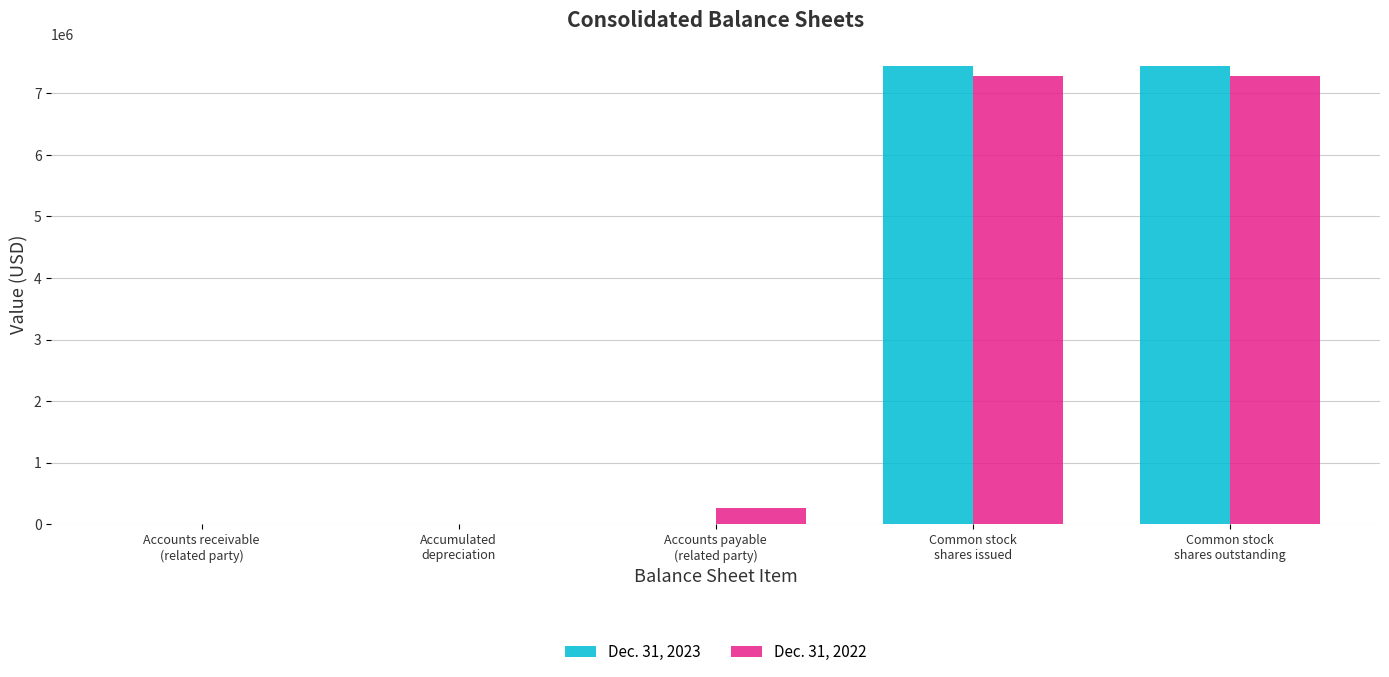

What is the maximum value shown in the chart?

7436562